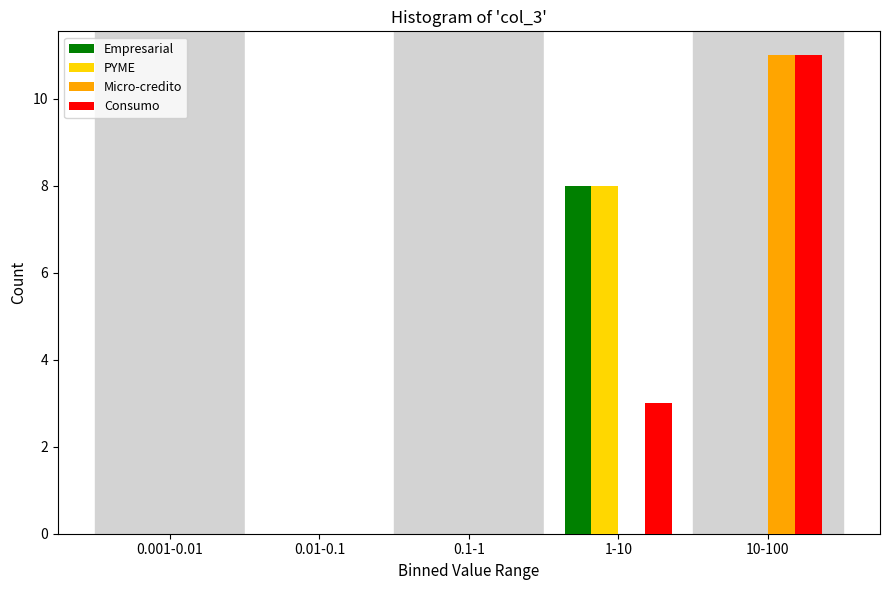

Reading right to left, what are all the values shown in this chart?

Empresarial: 10-100=0	1-10=8	0.1-1=0	0.01-0.1=0	0.001-0.01=0
PYME: 10-100=0	1-10=8	0.1-1=0	0.01-0.1=0	0.001-0.01=0
Micro-credito: 10-100=11	1-10=0	0.1-1=0	0.01-0.1=0	0.001-0.01=0
Consumo: 10-100=11	1-10=3	0.1-1=0	0.01-0.1=0	0.001-0.01=0